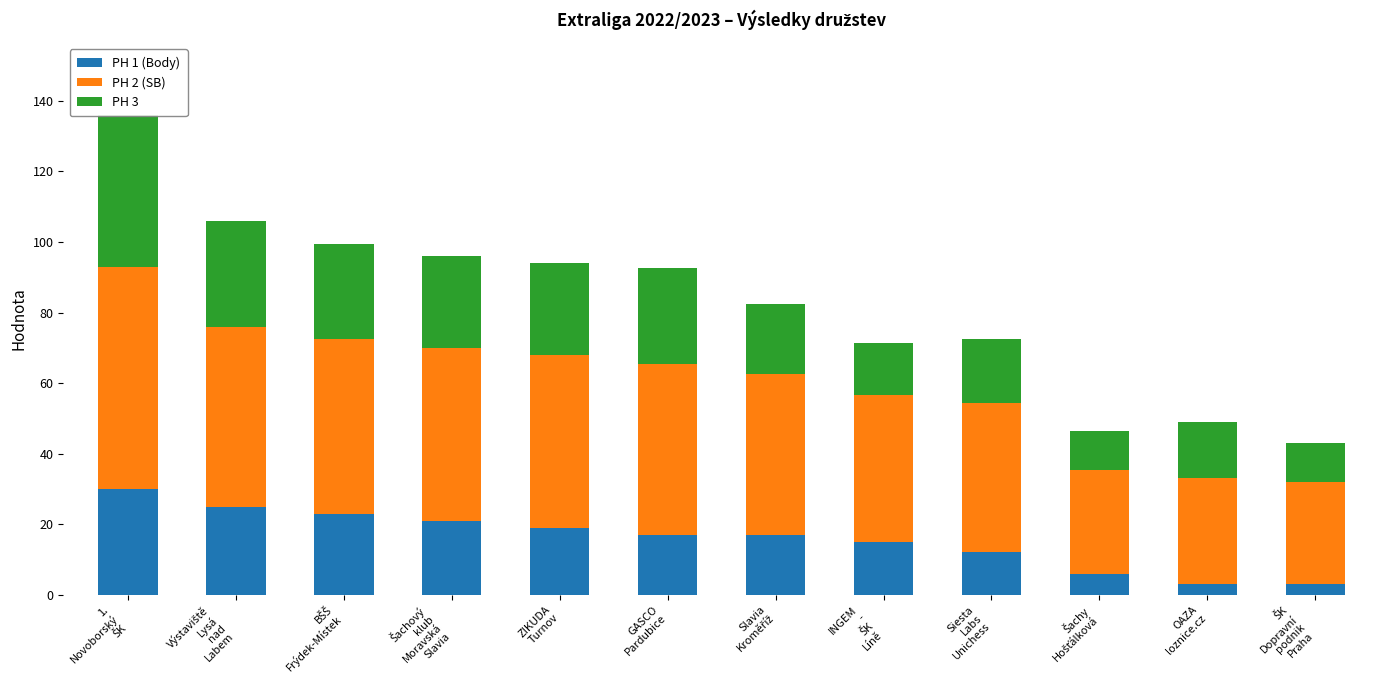

Reading left to right, list all the values displayed in this chart.

PH 1 (Body): 1.
Novoborský
ŠK=30.0	Výstaviště
Lysá
nad
Labem=25.0	BŠŠ
Frýdek-Místek=23.0	Šachový
klub
Moravská
Slavia=21.0	ZIKUDA
Turnov=19.0	GASCO
Pardubice=17.0	Slavia
Kroměříž=17.0	INGEM
-
ŠK
Líně=15.0	Siesta
Labs
Unichess=12.0	Šachy
Hošťálková=6.0	OAZA
loznice.cz=3.0	ŠK
Dopravní
podnik
Praha=3.0
PH 2 (SB): 1.
Novoborský
ŠK=63.0	Výstaviště
Lysá
nad
Labem=51.0	BŠŠ
Frýdek-Místek=49.5	Šachový
klub
Moravská
Slavia=49.0	ZIKUDA
Turnov=49.0	GASCO
Pardubice=48.5	Slavia
Kroměříž=45.5	INGEM
-
ŠK
Líně=41.5	Siesta
Labs
Unichess=42.5	Šachy
Hošťálková=29.5	OAZA
loznice.cz=30.0	ŠK
Dopravní
podnik
Praha=29.0
PH 3: 1.
Novoborský
ŠK=43.0	Výstaviště
Lysá
nad
Labem=30.0	BŠŠ
Frýdek-Místek=27.0	Šachový
klub
Moravská
Slavia=26.0	ZIKUDA
Turnov=26.0	GASCO
Pardubice=27.0	Slavia
Kroměříž=20.0	INGEM
-
ŠK
Líně=15.0	Siesta
Labs
Unichess=18.0	Šachy
Hošťálková=11.0	OAZA
loznice.cz=16.0	ŠK
Dopravní
podnik
Praha=11.0